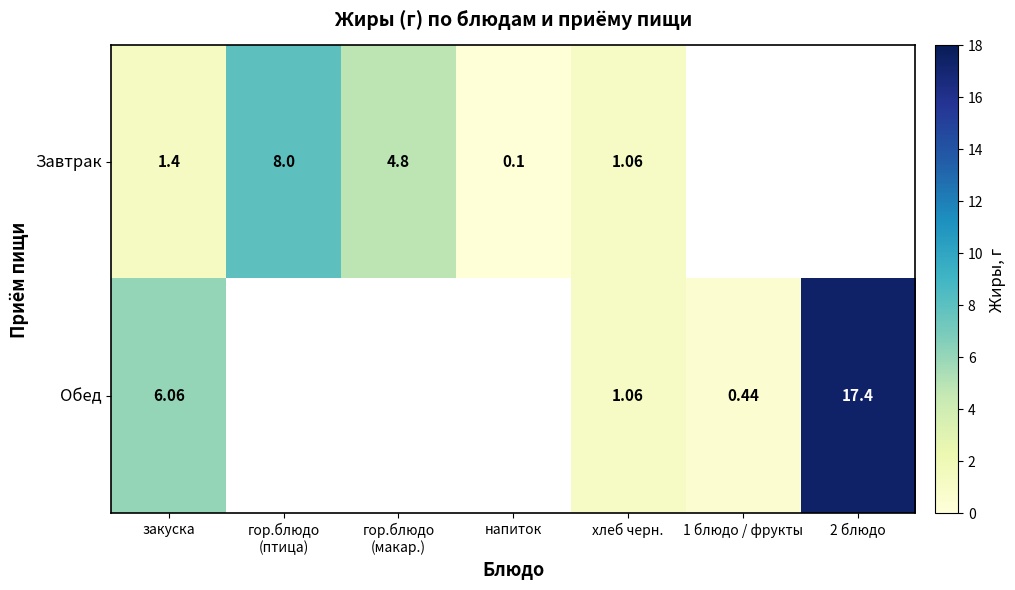

Which series changed the most between закуска and хлеб черн.?

Обед